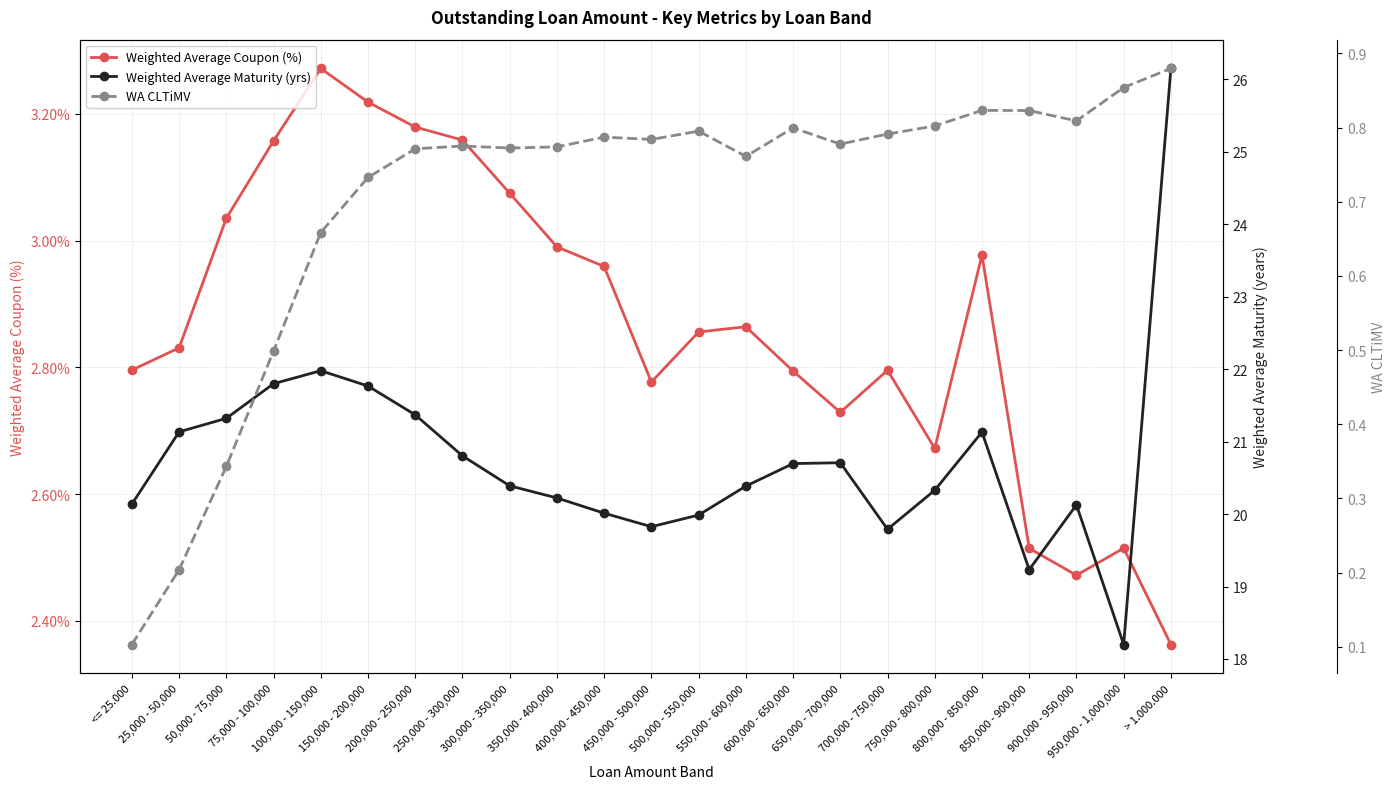

Which series has the largest range (max minus min)?

Weighted Average Maturity (yrs)